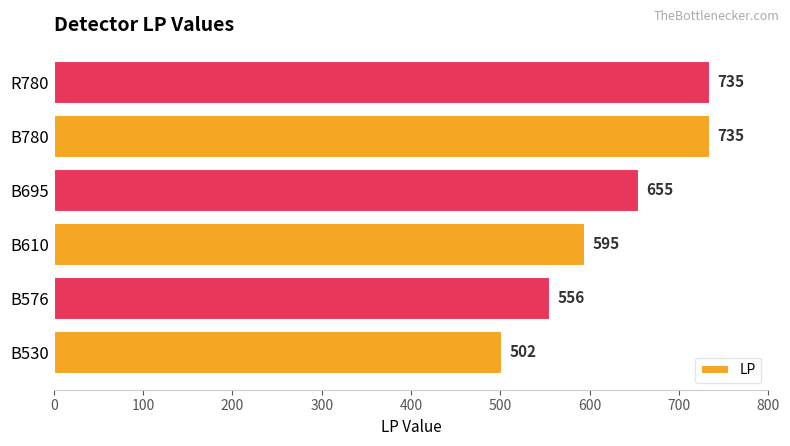

The chart shows a value of 181 at B780. True or false?

False